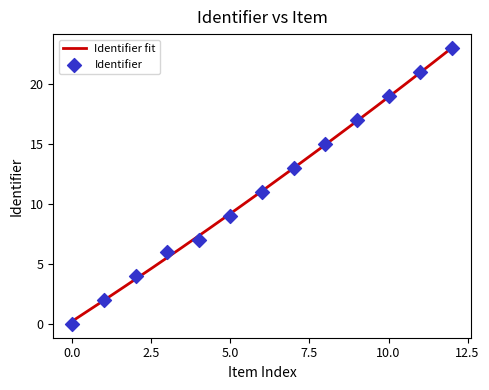

Between Week 4 and Week 5, which is larger?

Week 5